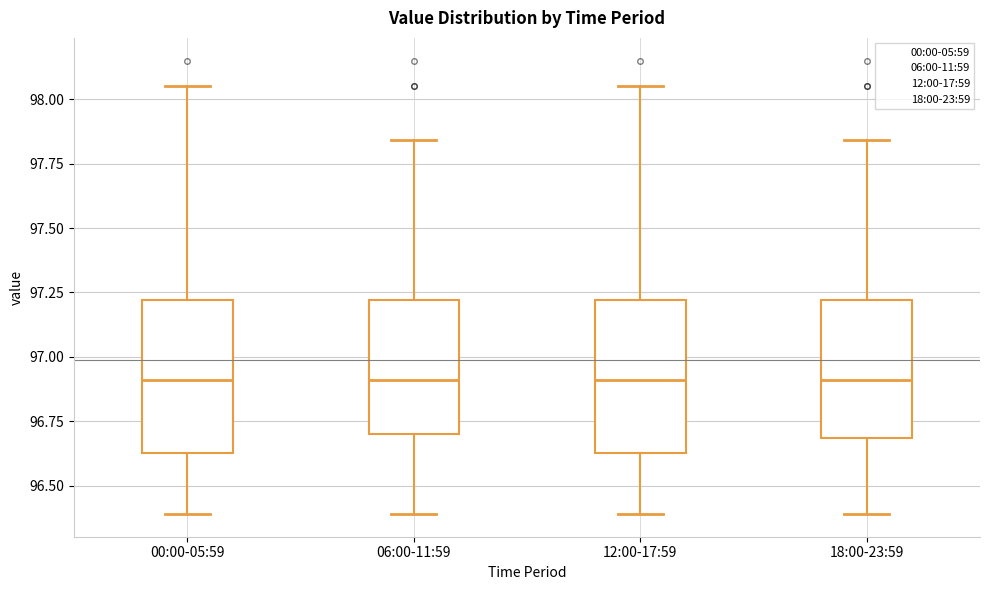

Where is the lower edge of the box for 00:00-05:59 on the y-axis? The values are not printed on the chart, so give them approximately, as read against the axis.

96.65